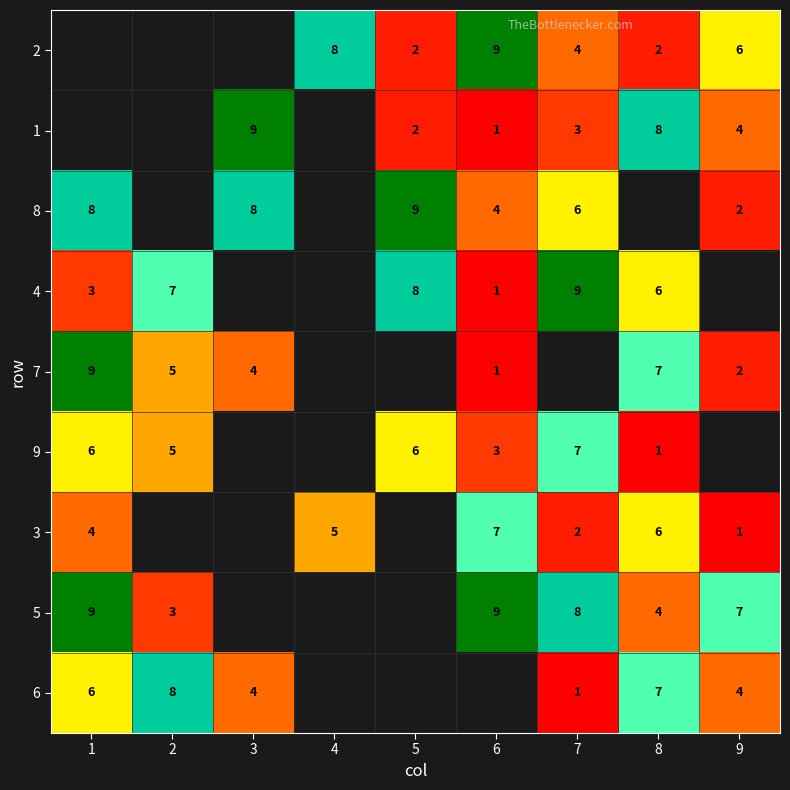

The value of 9 at 1 is 6. True or false?

True